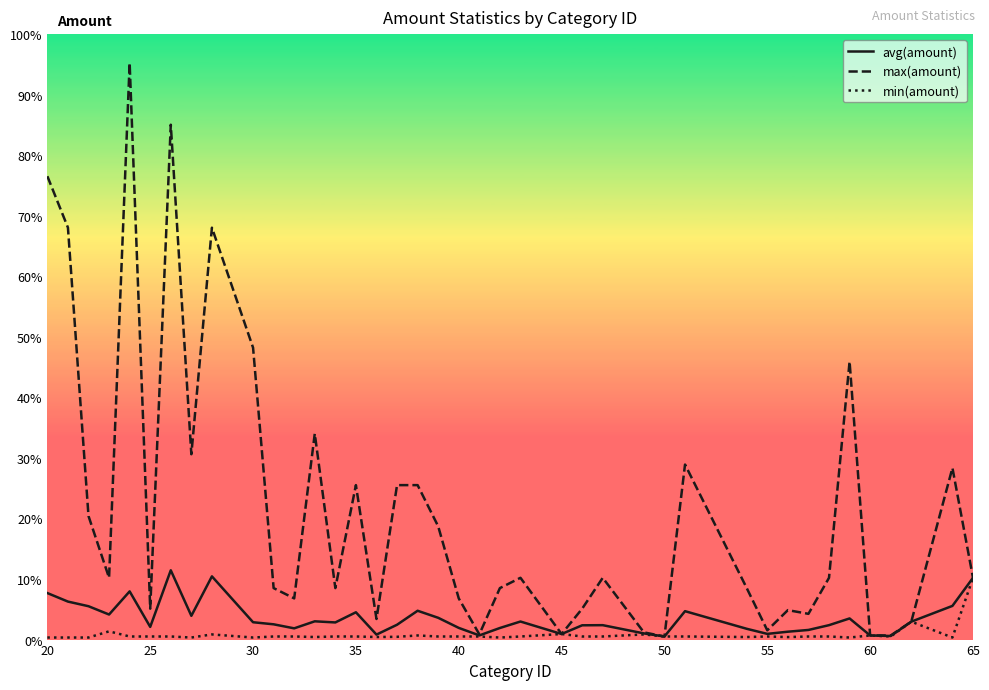

What is the sum of all max(amount) values?

502880000.0